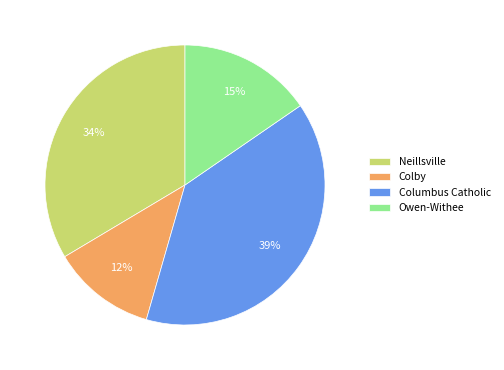

Is Columbus Catholic the majority of the pie?

No